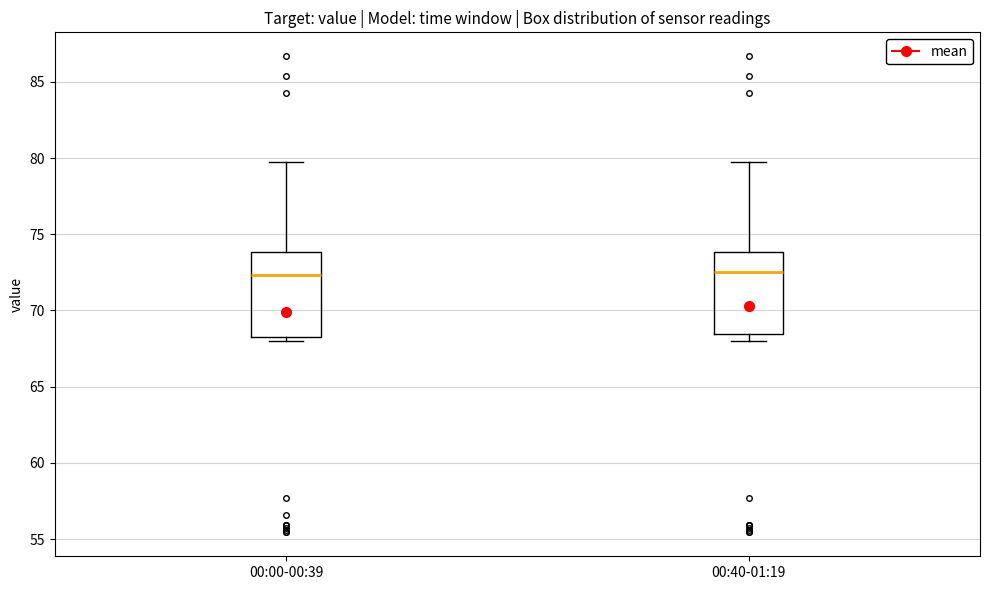

Where is the lower edge of the box for 00:40-01:19 on the y-axis? The values are not printed on the chart, so give them approximately, as read against the axis.

68.5